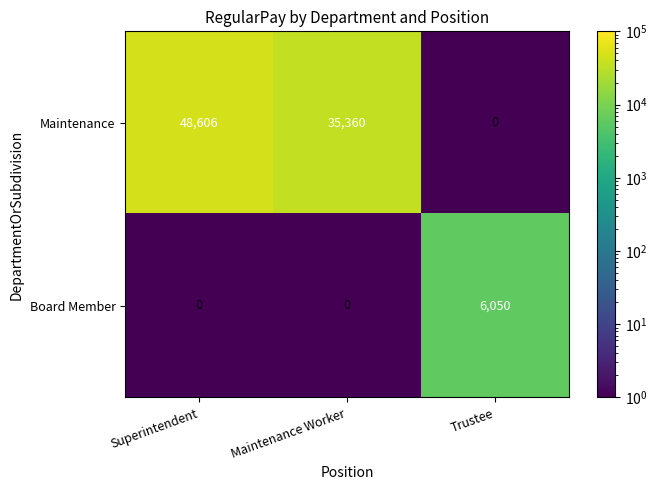

Which series changed the most between Superintendent and Maintenance Worker?

Maintenance